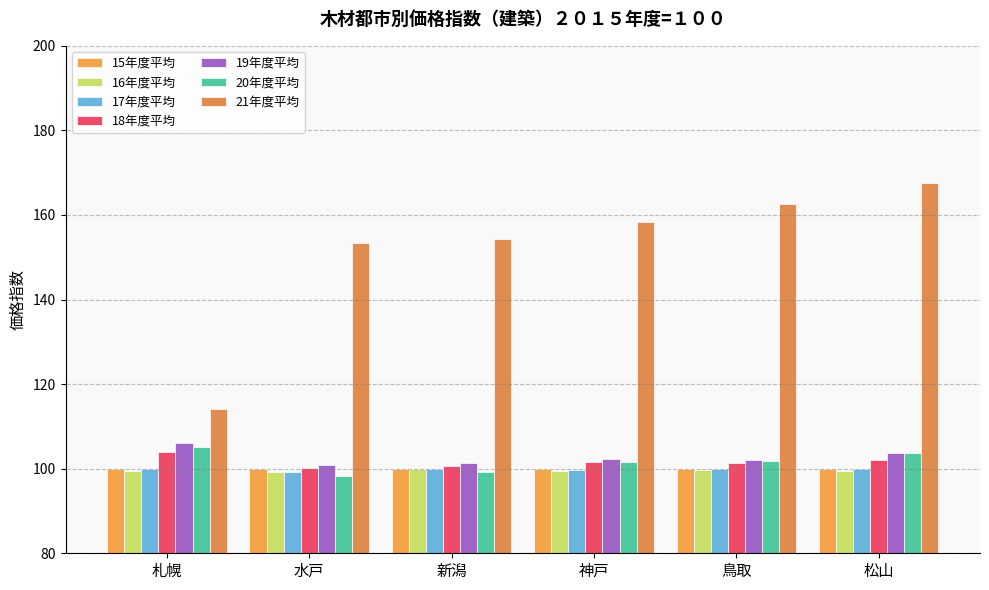

Which series has the largest total across all categories?

21年度平均